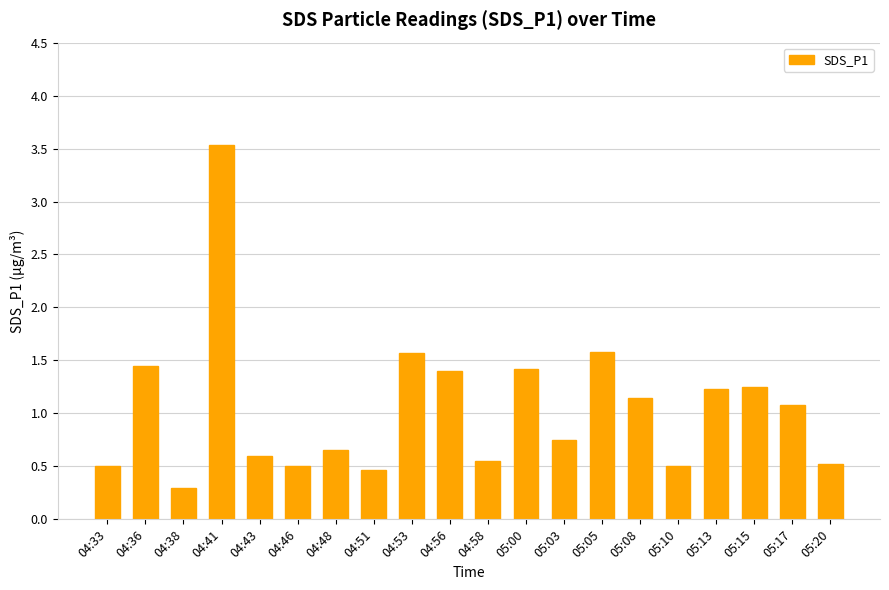

What is the label of the 1st bar from the right?

05:20